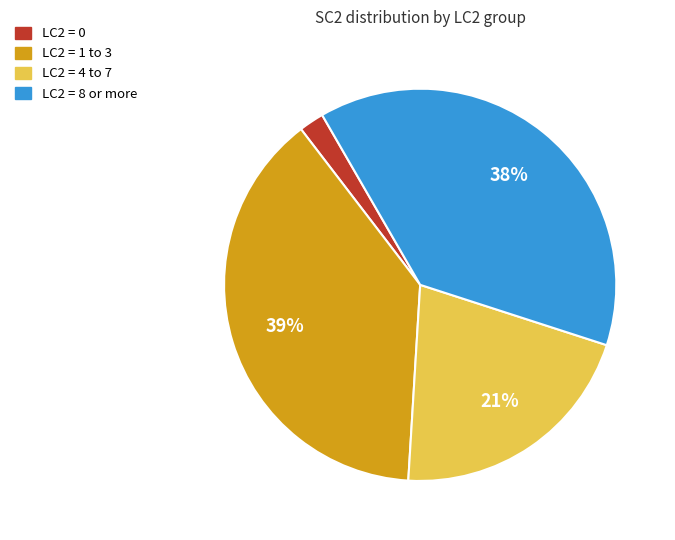

How many slices are in this pie chart?

4